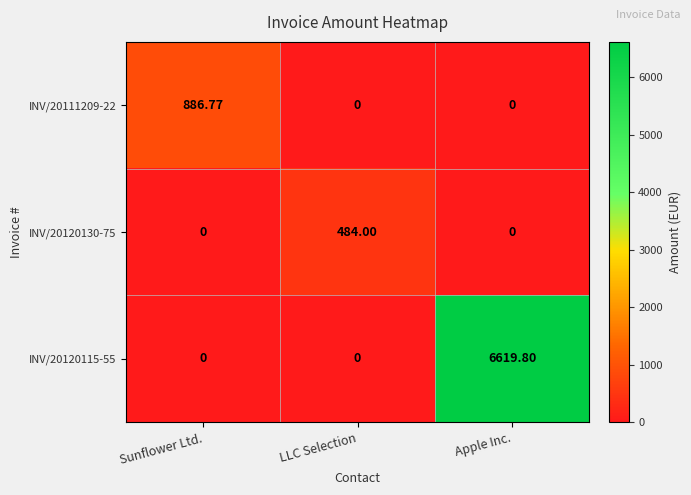

How many values in the INV/20111209-22 series exceed 0?

1